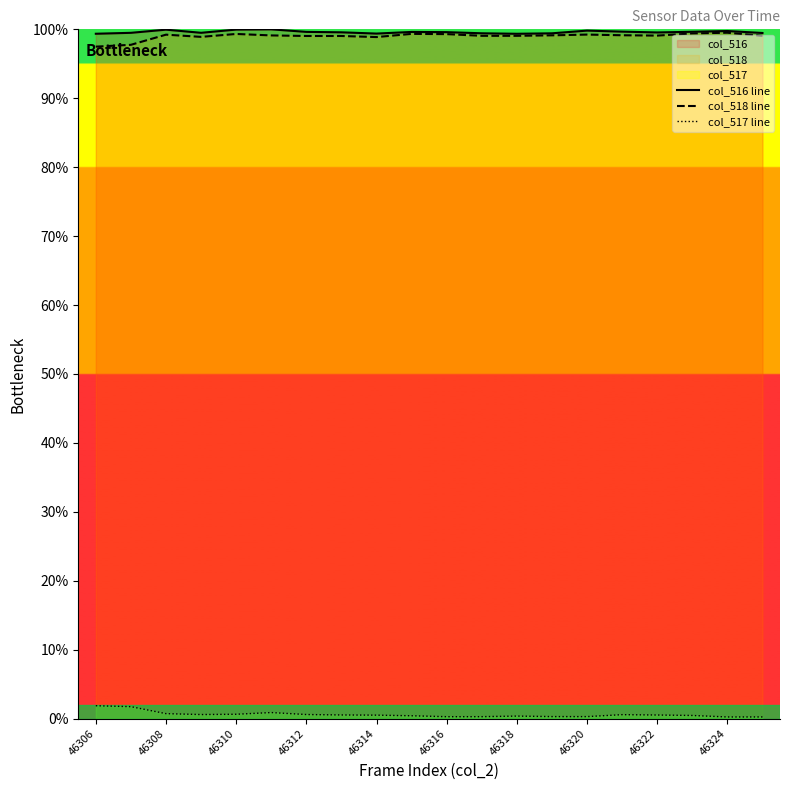

In col_516 line, how many points are lower than both neighbors (excluding endpoints)?

4